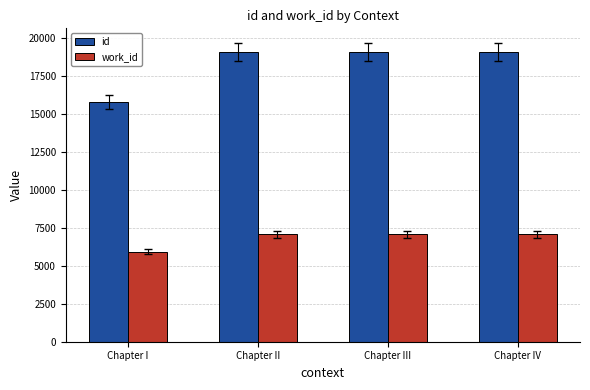

The value of id at Chapter II is 34222. True or false?

False